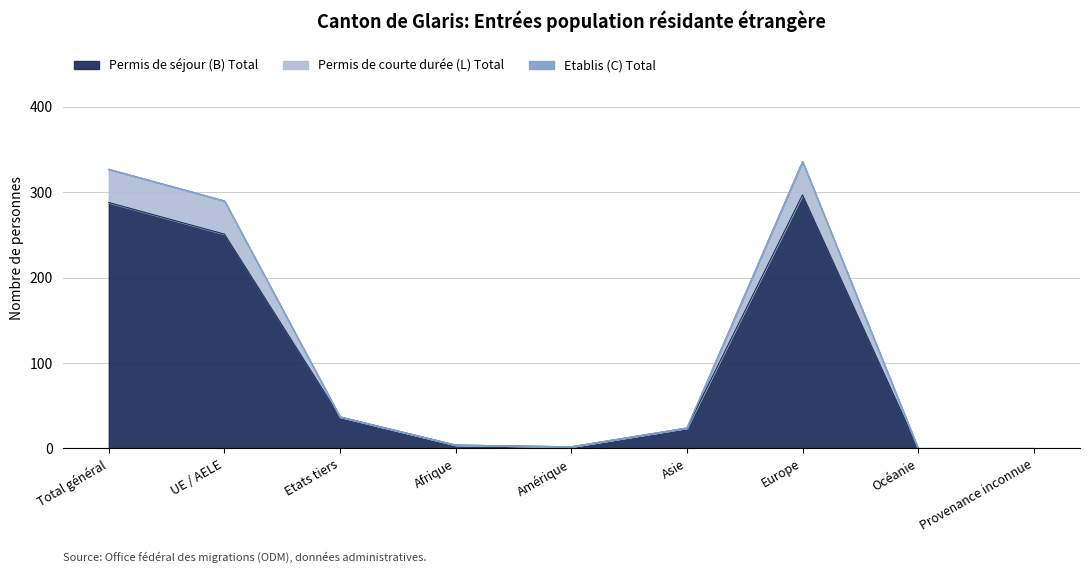

Where is the first local minimum for Permis de séjour (B) Total?

Amérique